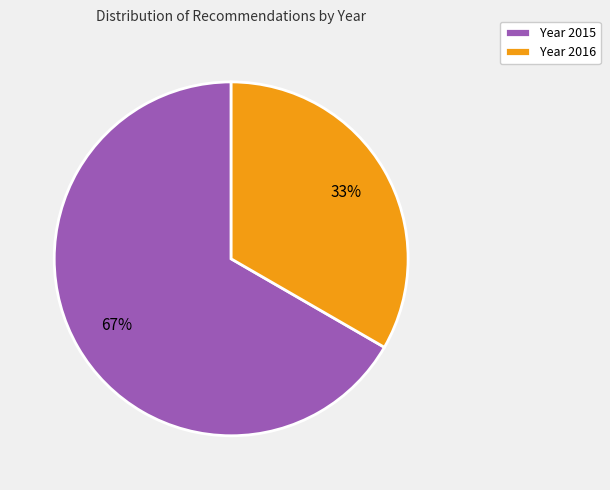

What is the smallest slice in the pie chart?

Year 2016